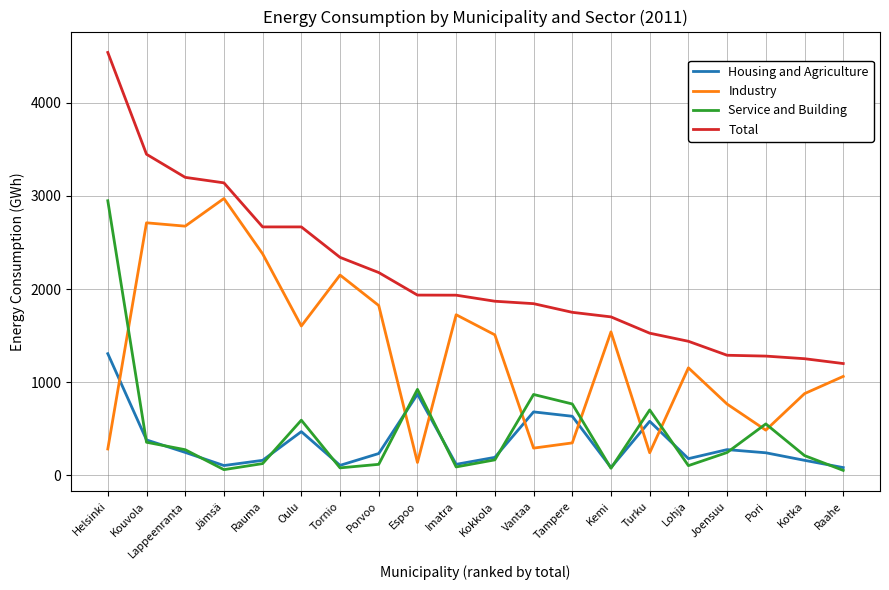

Which series has the largest range (max minus min)?

Total